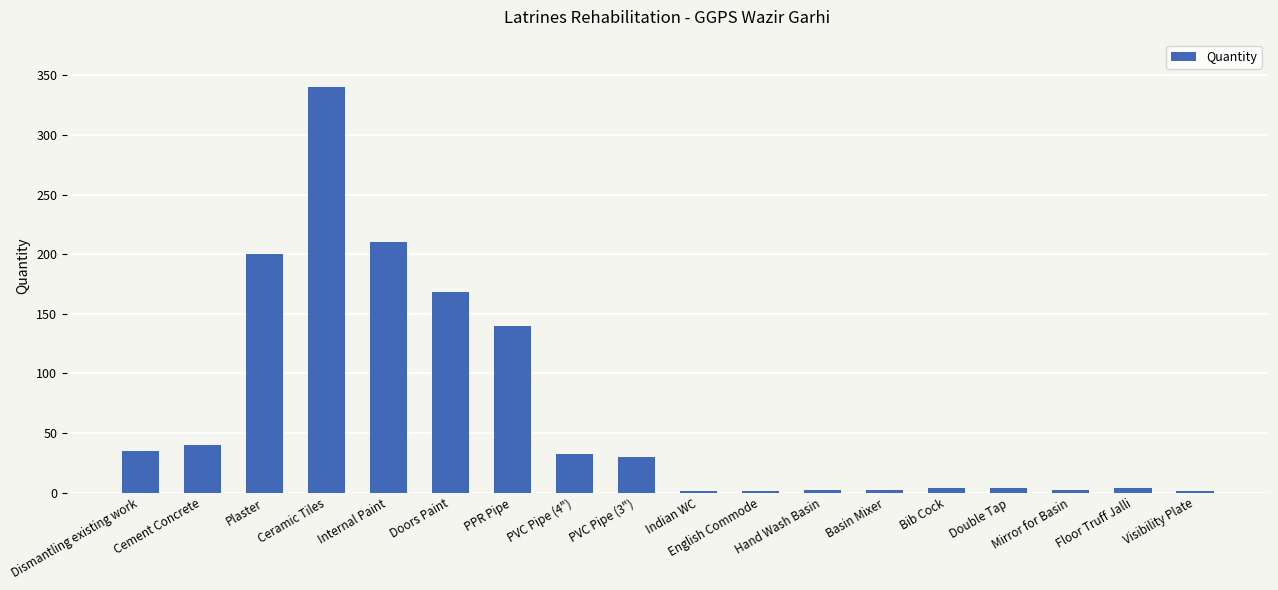

Is it true that the value at Internal Paint is 210?

True